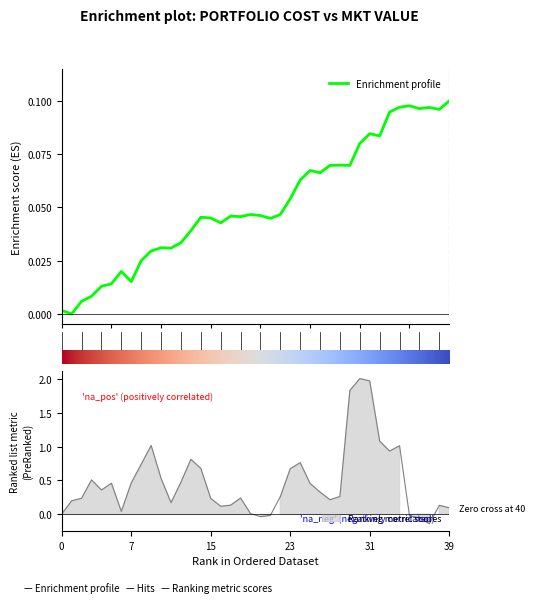

Does the chart display data point markers on the line(s)?

No